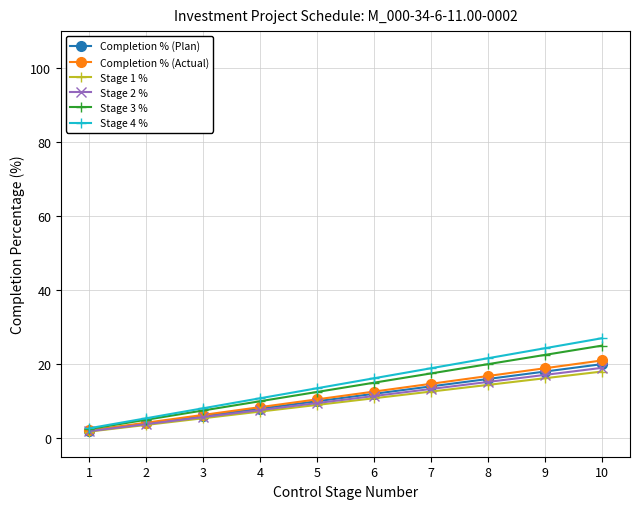

Rank the categories by Stage 3 % value from highest to lowest.

10, 9, 8, 7, 6, 5, 4, 3, 2, 1